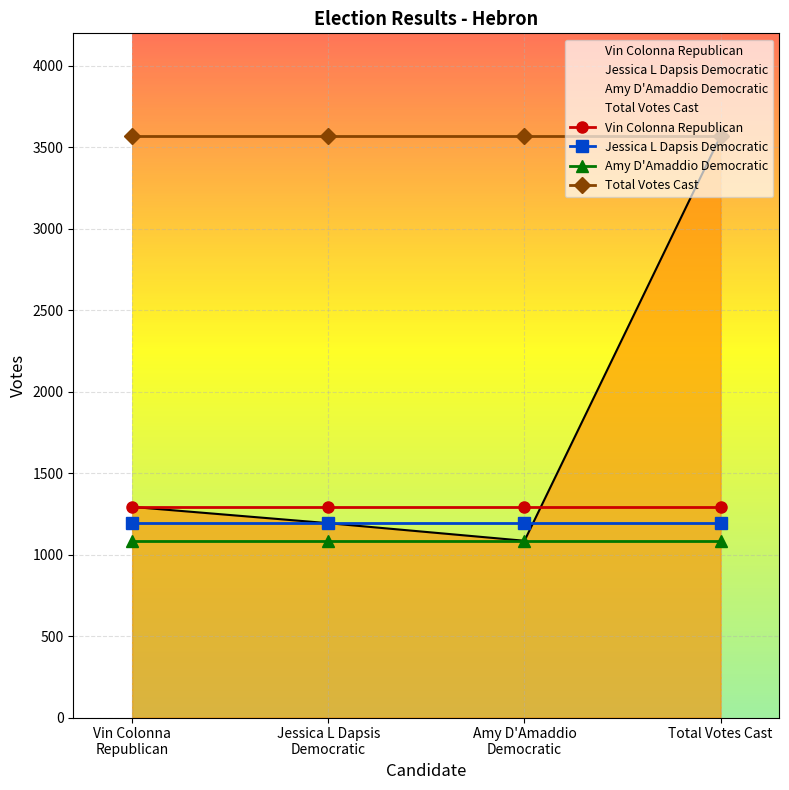

At Total Votes Cast, list the series in order from largest to smallest.

Total Votes Cast, Vin Colonna Republican, Jessica L Dapsis Democratic, Amy D'Amaddio Democratic